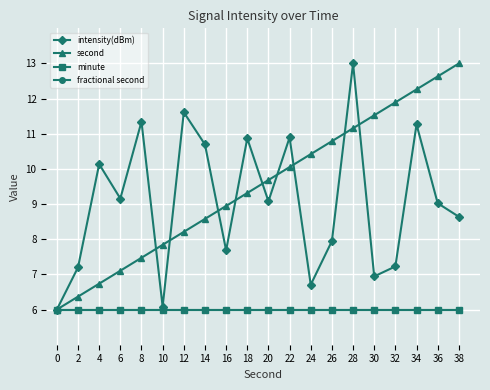

True or false: second has a value of 11.2 at 28.

True